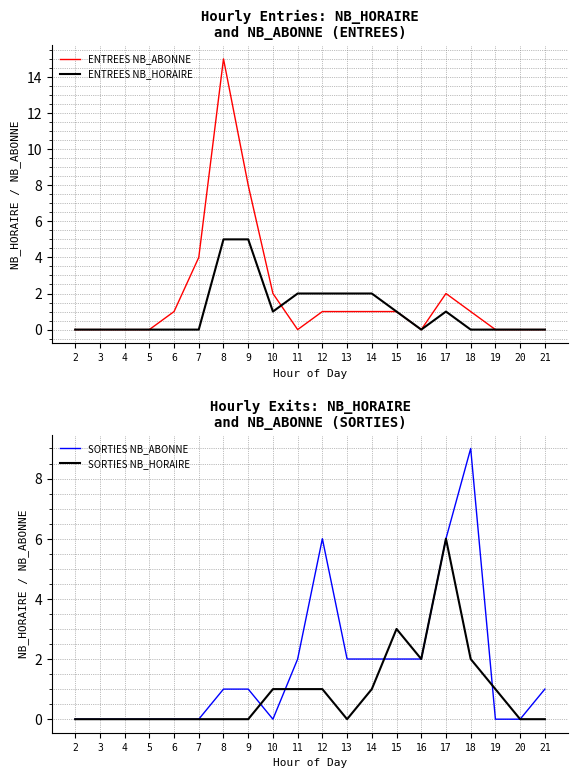

Which series has the largest total across all categories?

ENTREES NB_ABONNE